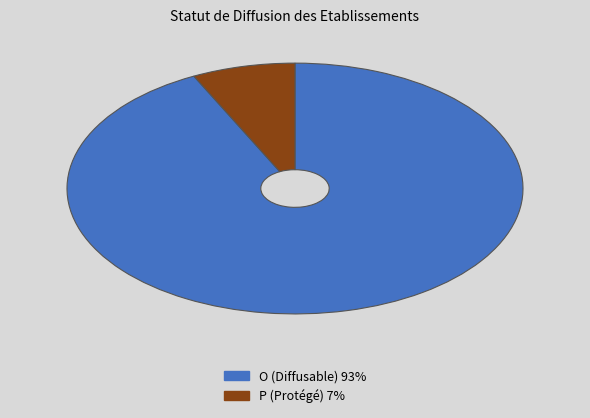

Is the sum of P and O greater than half?

Yes